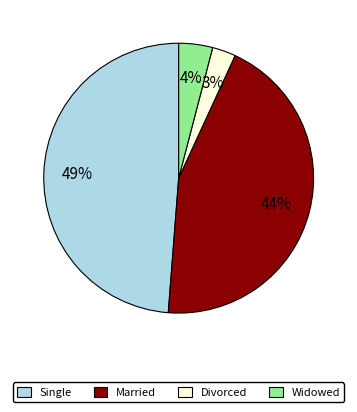

To the nearest percent, what portion does Divorced represent?

3%